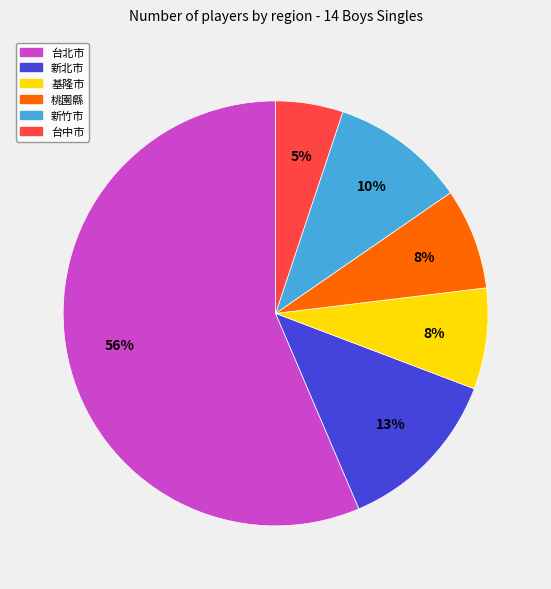

What percentage is the 台北市 slice, to the nearest percent?

56%